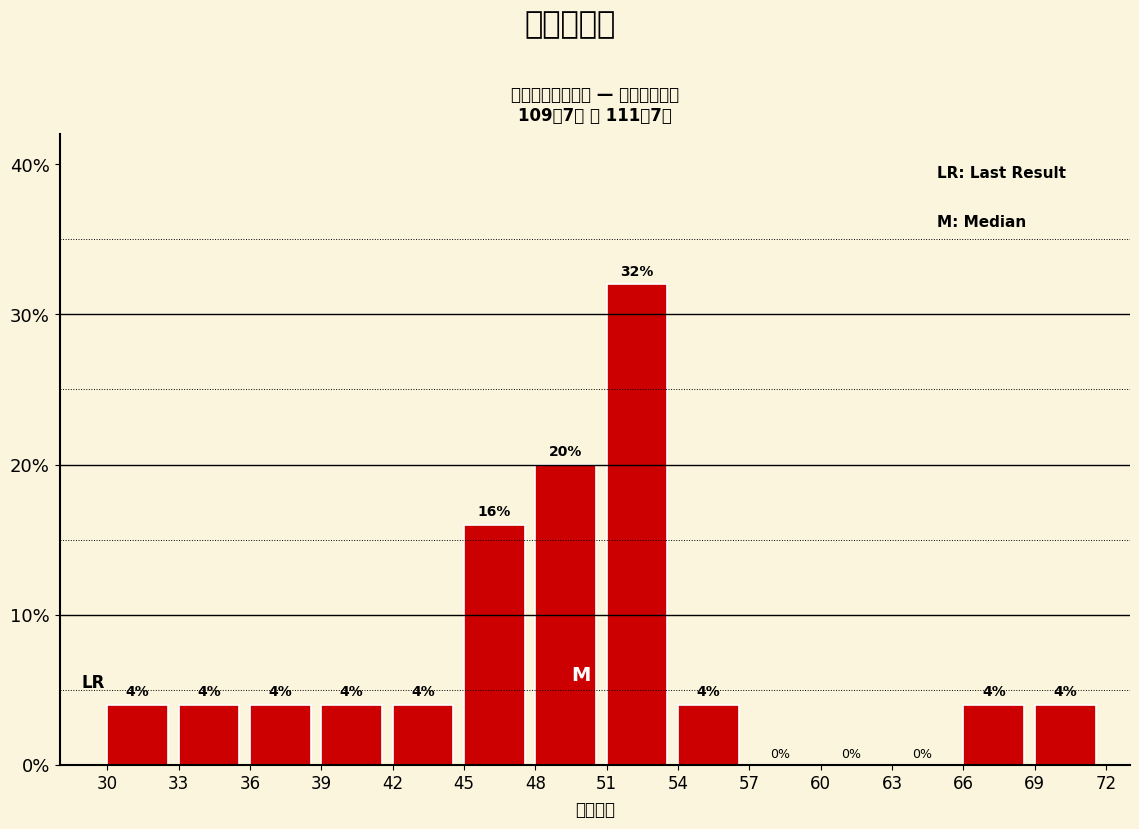

Over which range of the x-axis is the bar tallest?

51 to 54